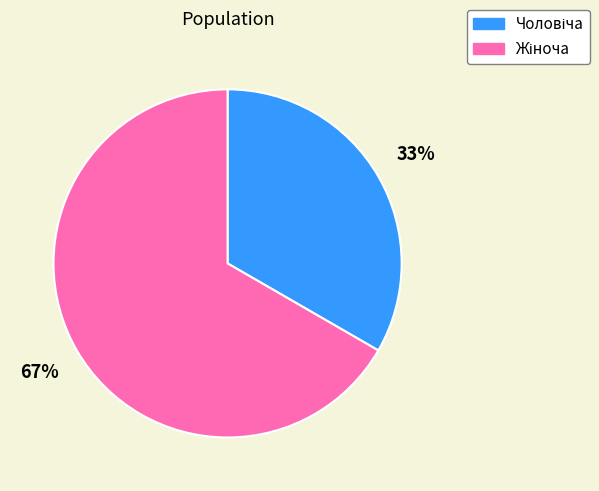

Is there a majority slice in this chart?

Yes